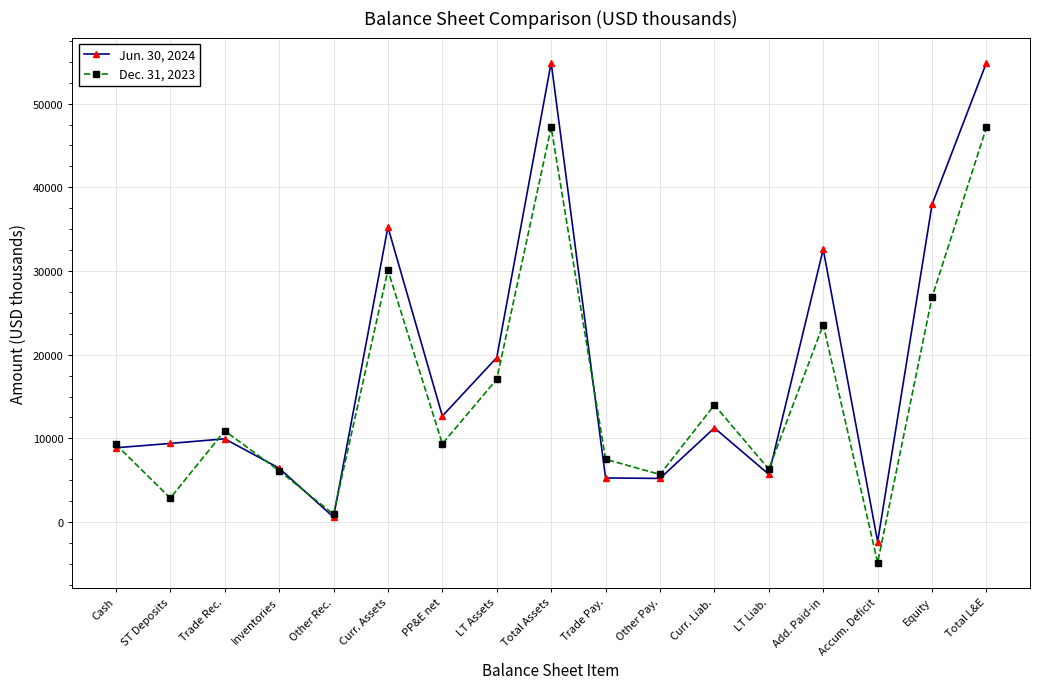

What is the sum of all Jun. 30, 2024 values?

308284